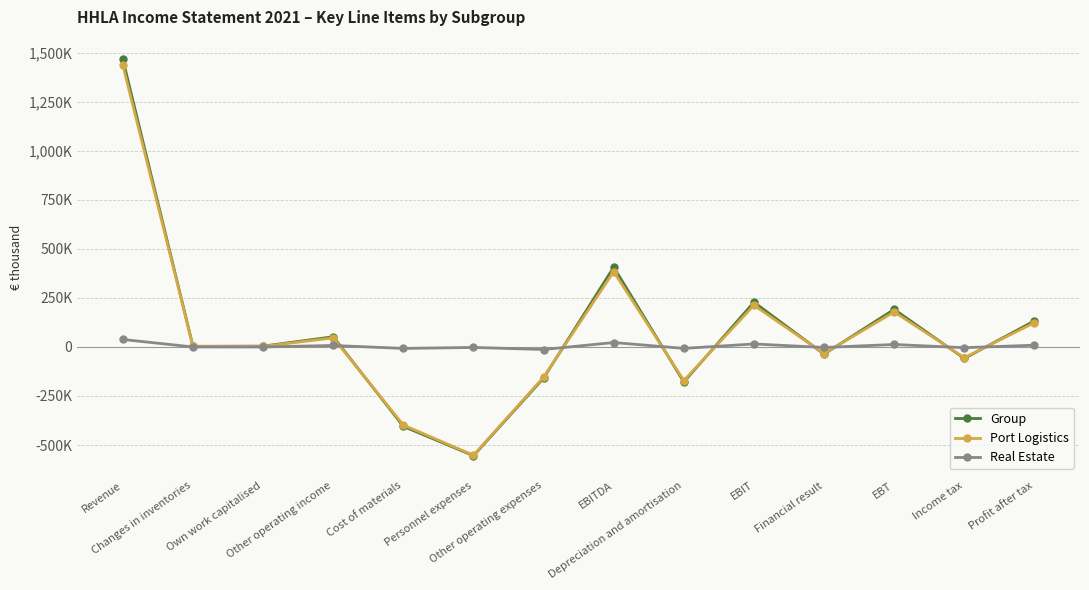

The value of Group at Personnel expenses is -356282. True or false?

False